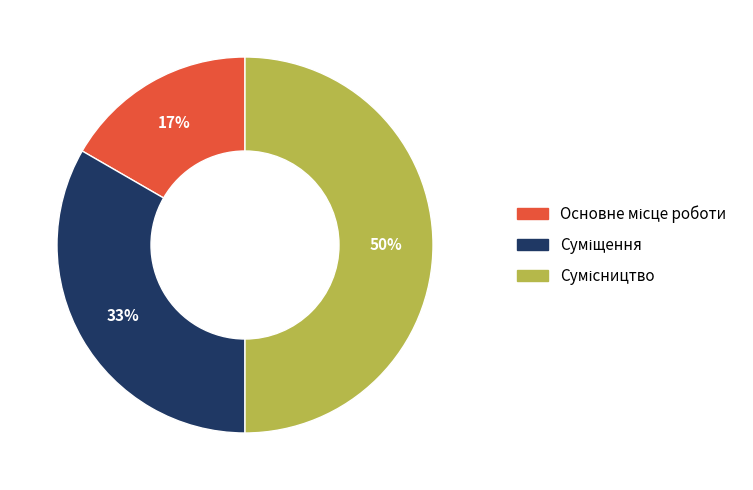

To the nearest percent, what is the average slice percentage?

33%